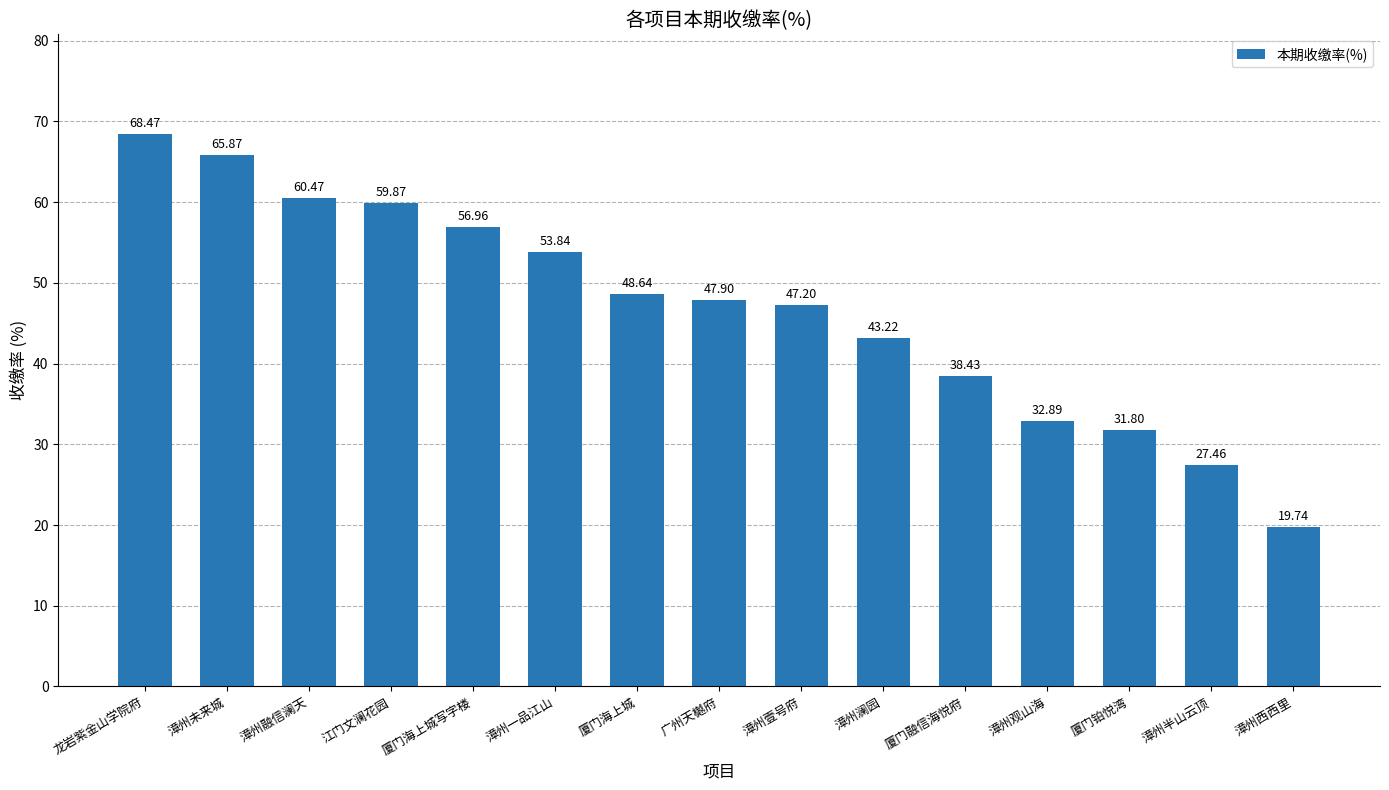

How many distinct data groups are displayed?

1